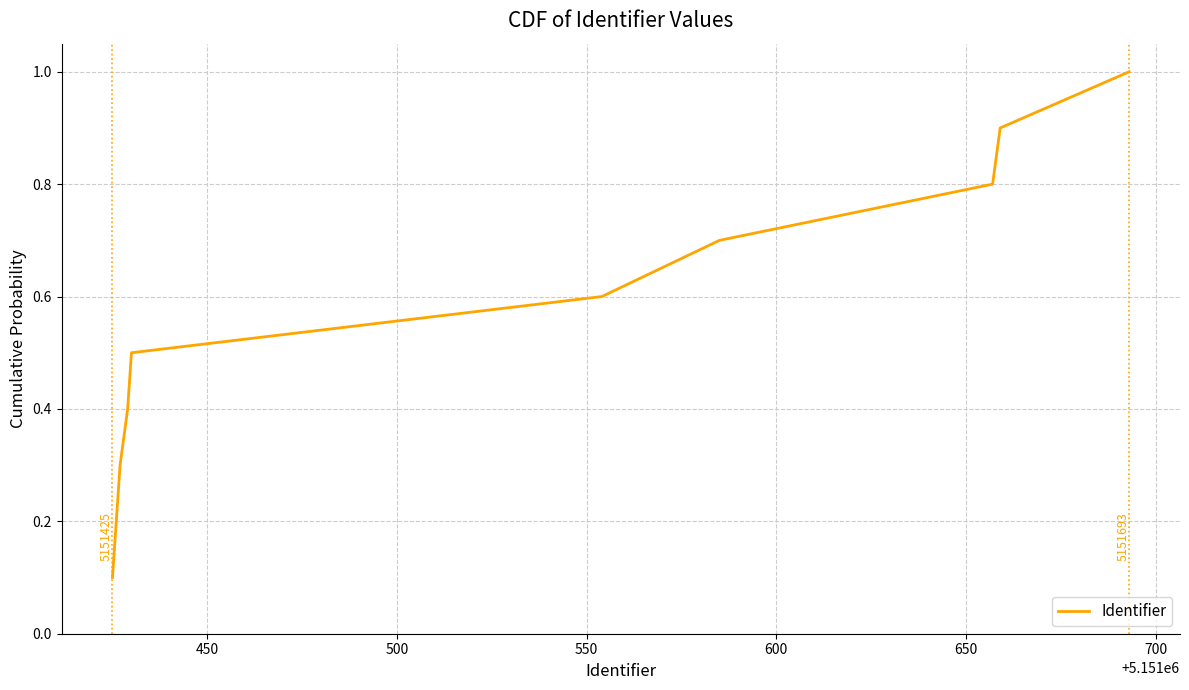

What is the maximum value shown in the chart?

1.0